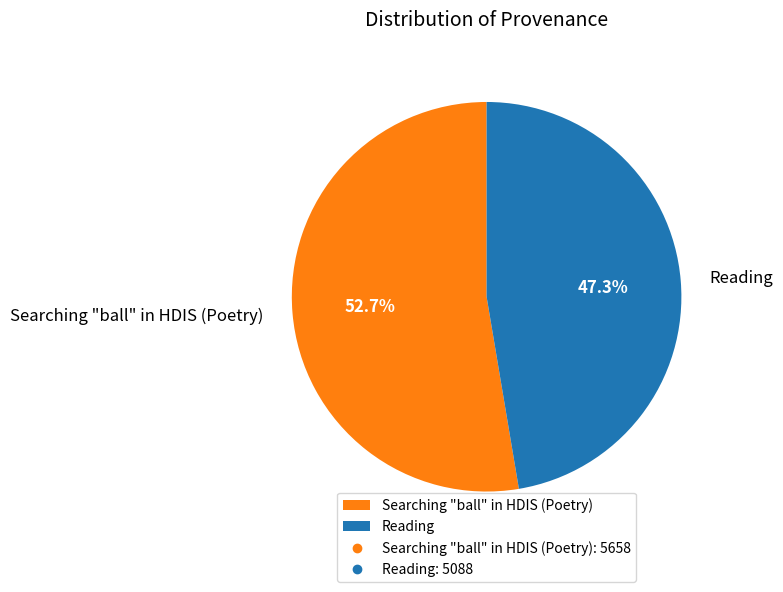

To the nearest percent, what percentage of the pie is Reading?

47%